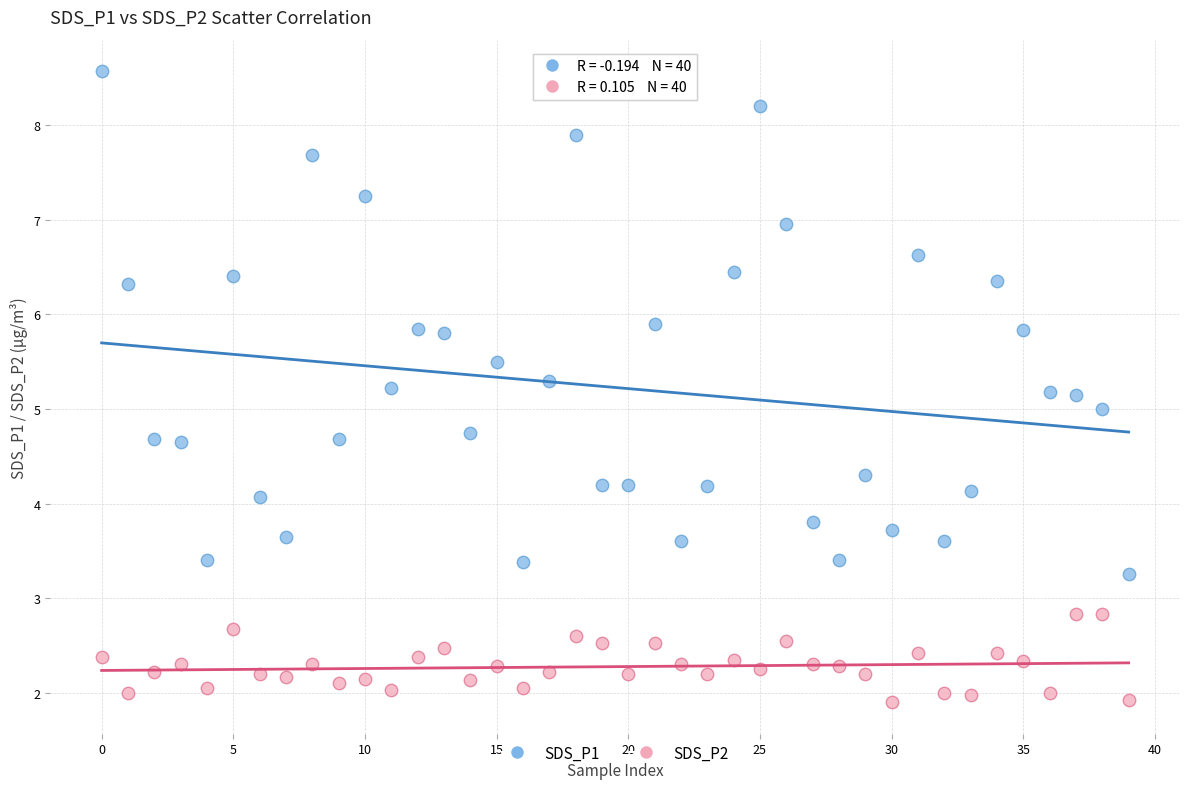

Across all data points, what is the range of Y values (max minus min)?

6.7